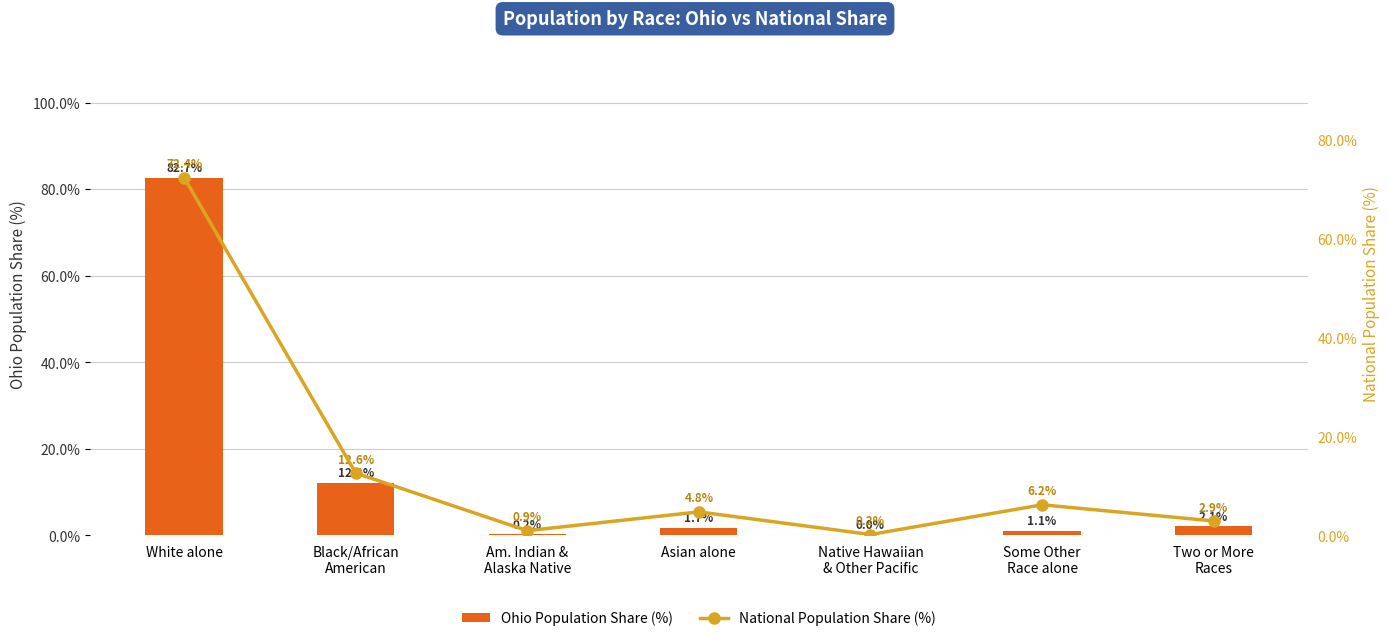

What is the difference between the second highest and second lowest values in the National Population Share (%) series?

11.7